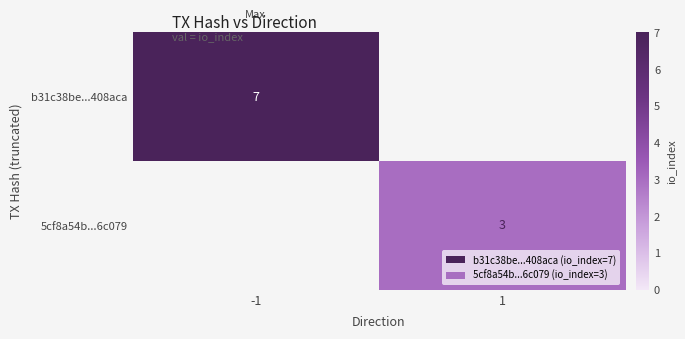

The 5cf8a54b...6c079 series shows 3 at 1. True or false?

True